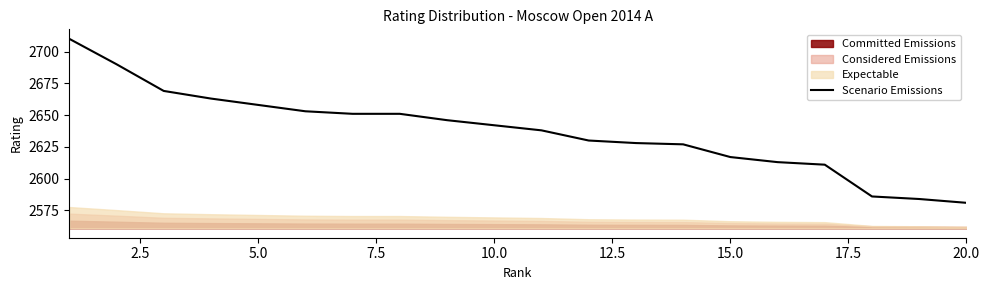

What is the minimum value for Scenario Emissions?

2581